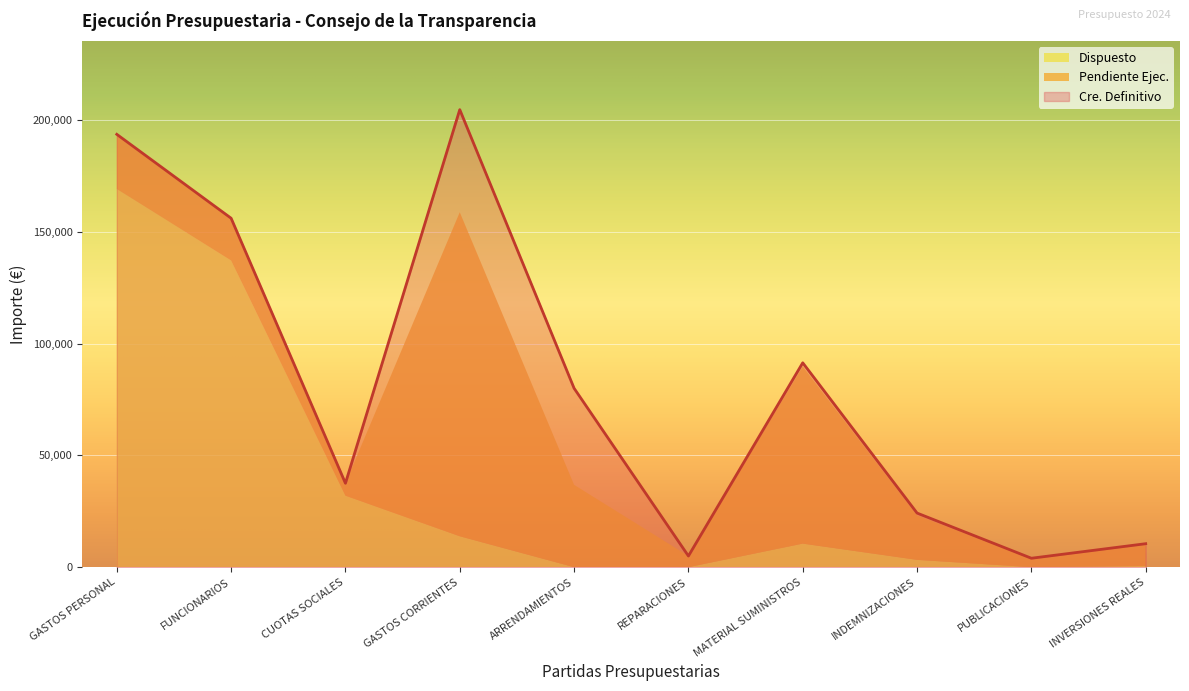

What are all the series names shown in the legend?

Cre. Definitivo, Pendiente Ejec., Dispuesto